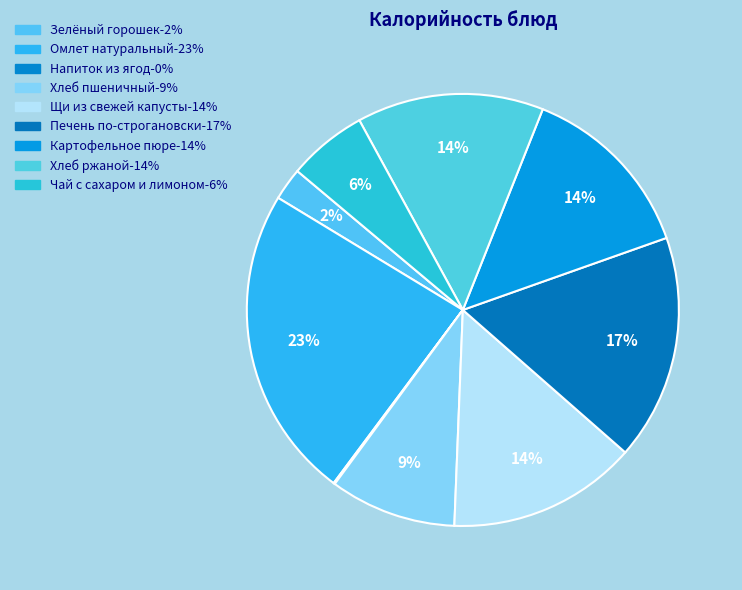

To the nearest percent, what is the difference between the Чай с сахаром и лимоном and Печень по-строгановски slice percentages?

11%